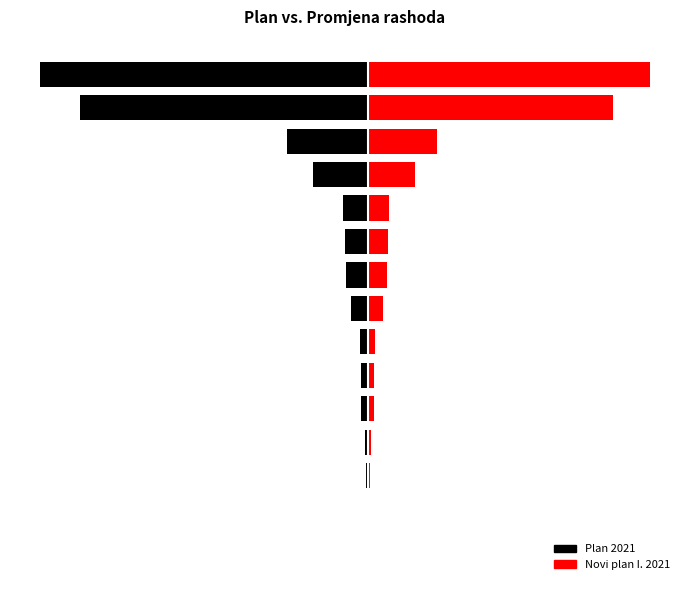

Rank the series by their average value, from lowest to highest.

Plan 2021, Novi plan I. 2021